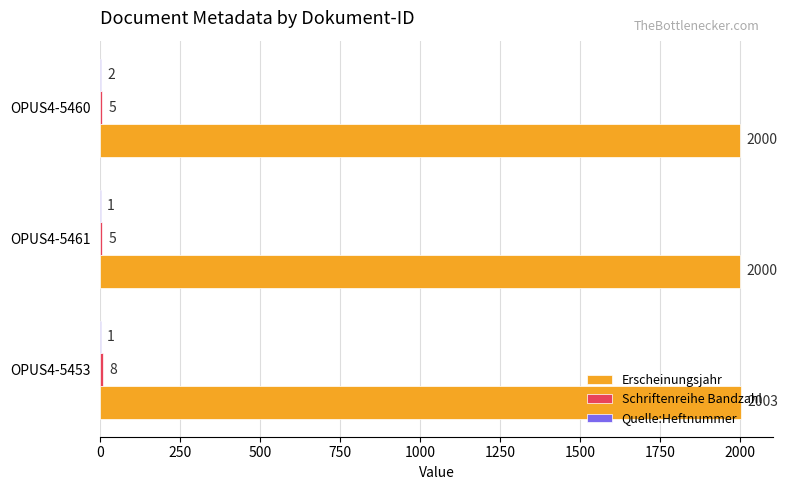

The value of Erscheinungsjahr at OPUS4-5461 is 2000. True or false?

True